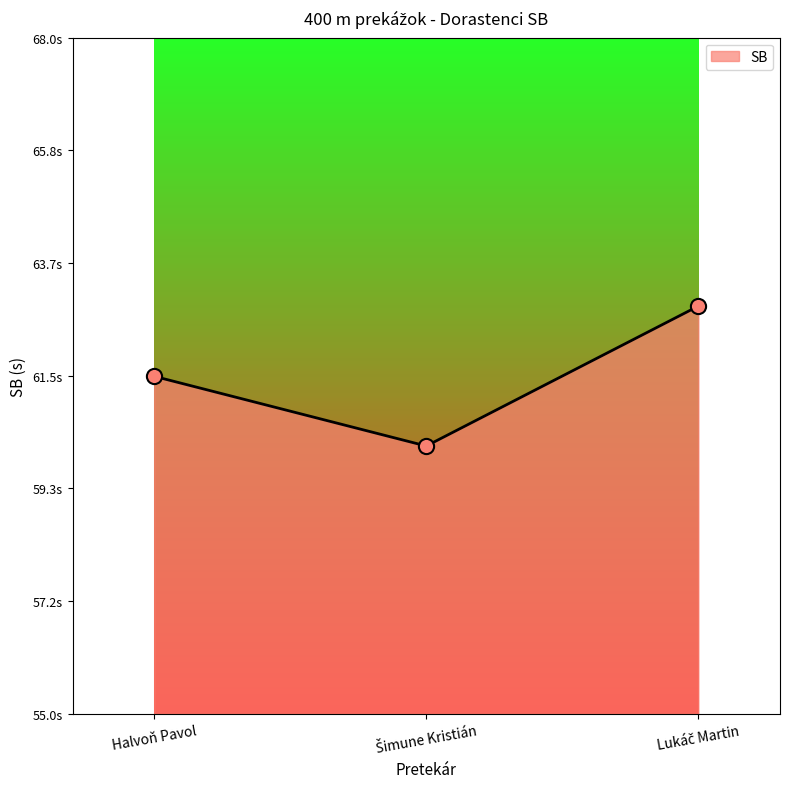

Is this an area chart (filled region under the line)?

Yes